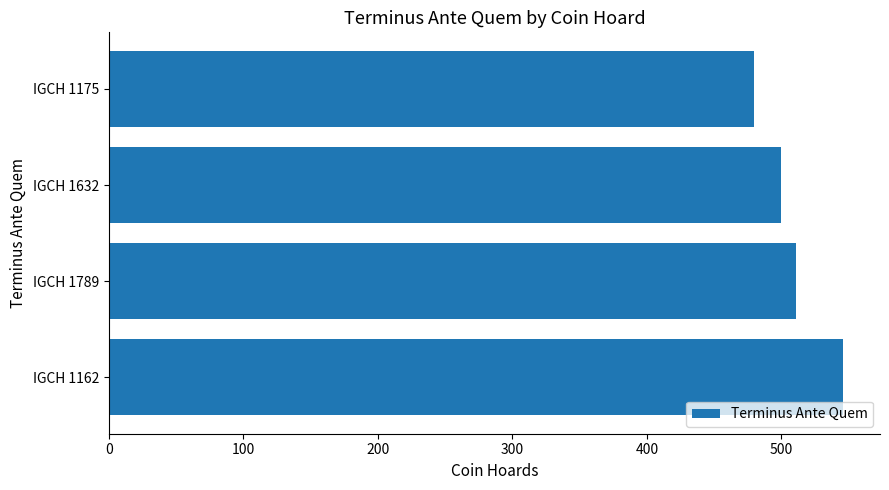

How many bars are there in total?

4